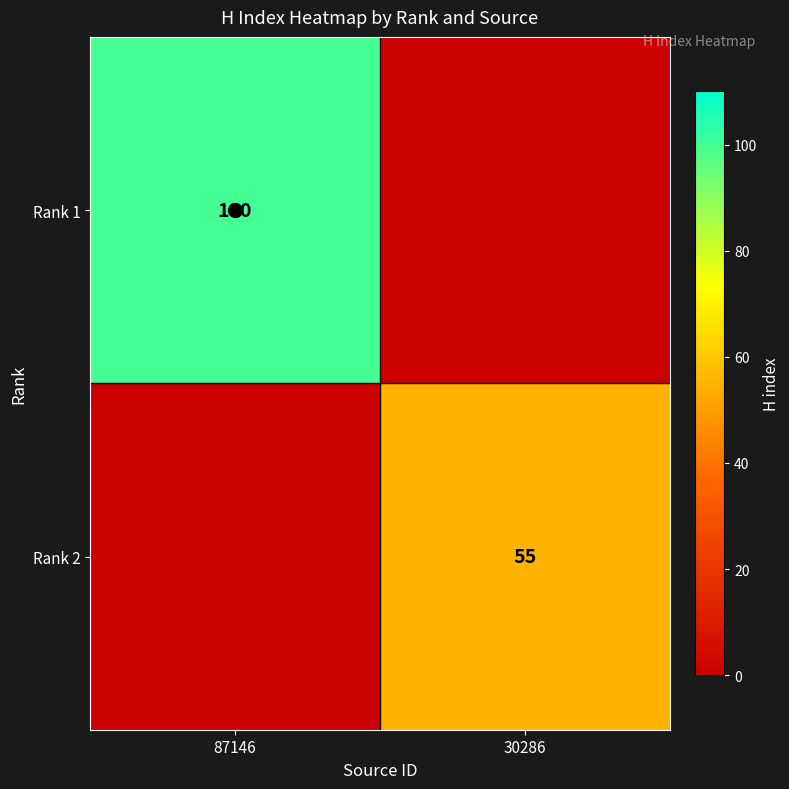

Is it true that Rank 1 equals 100 at 87146?

True